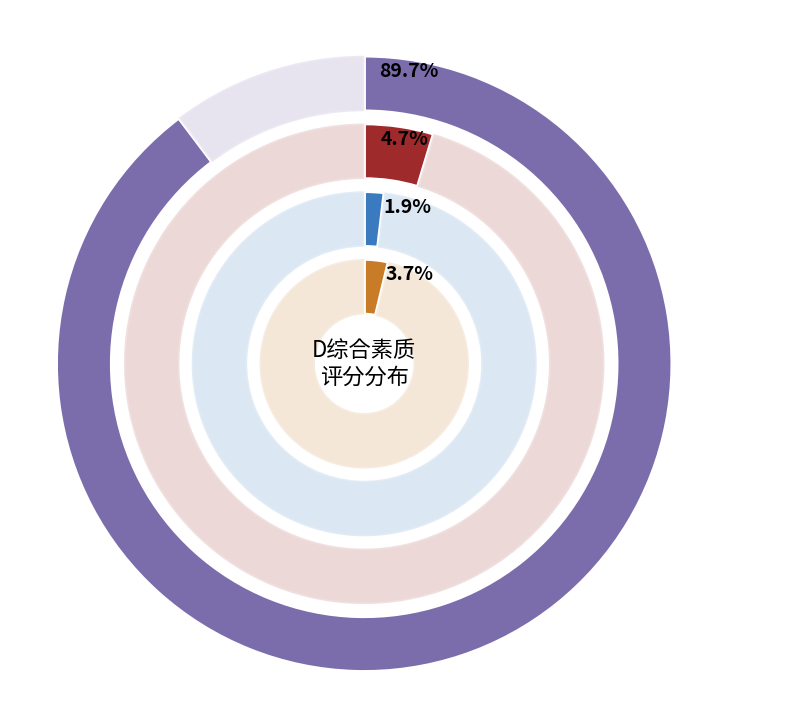

What portion of the pie excludes 孙成一?

91.6%